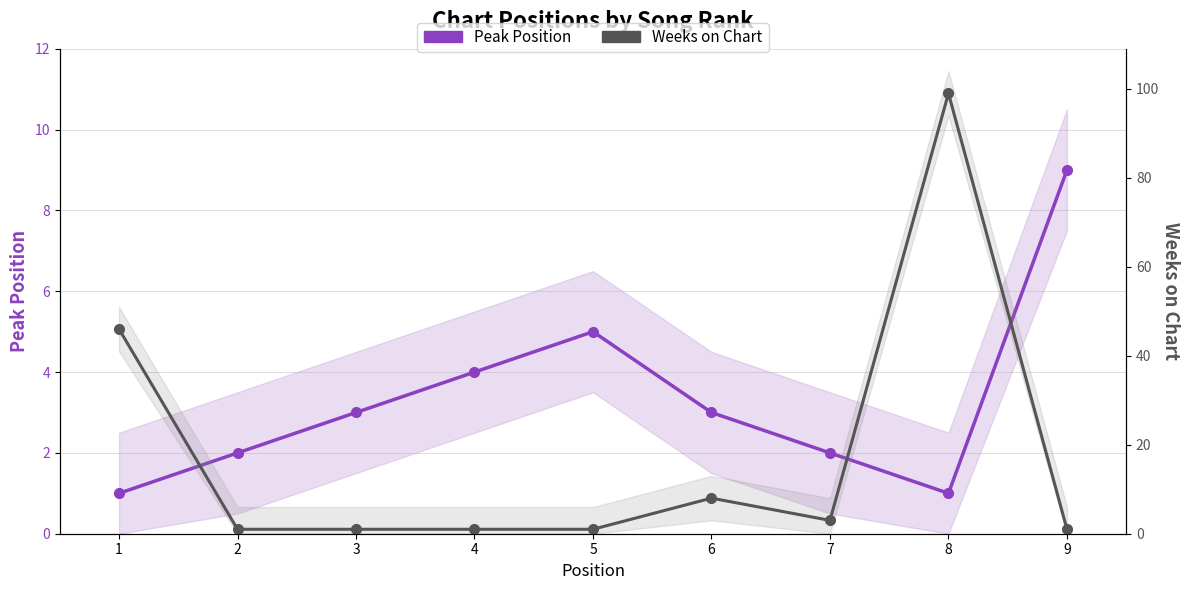

Is the value of Peak Position at 4 greater than the value of Weeks on Chart at 6?

No